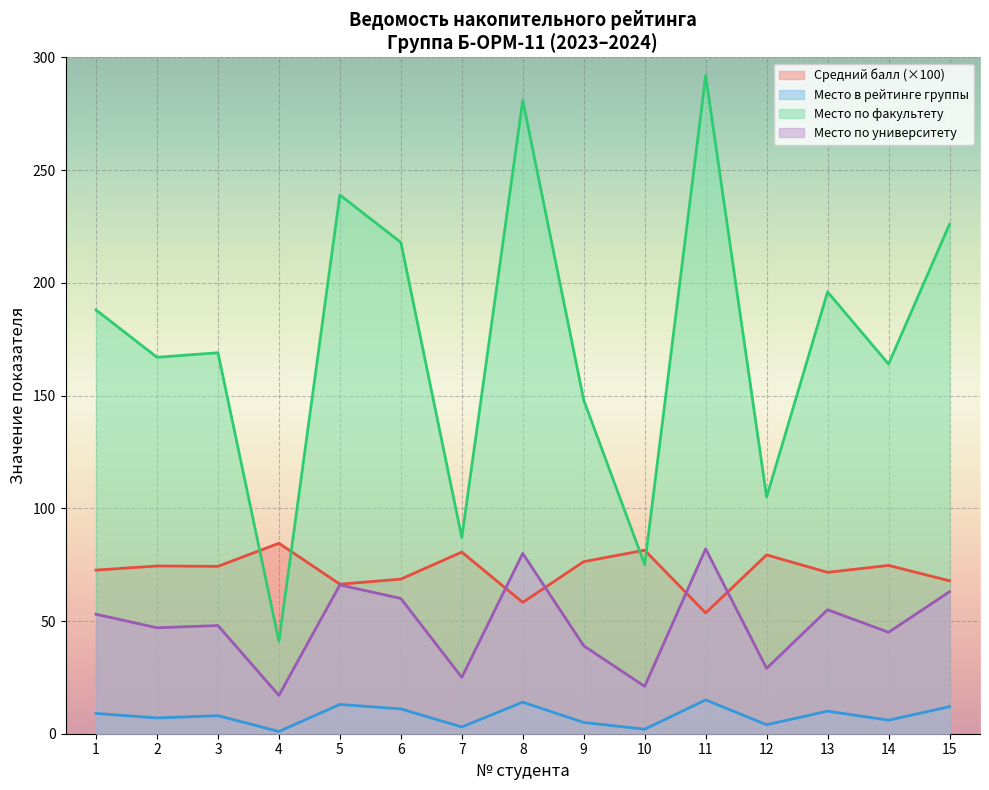

What is the sum of the Место в рейтинге группы values at 6 and 11?

26.0